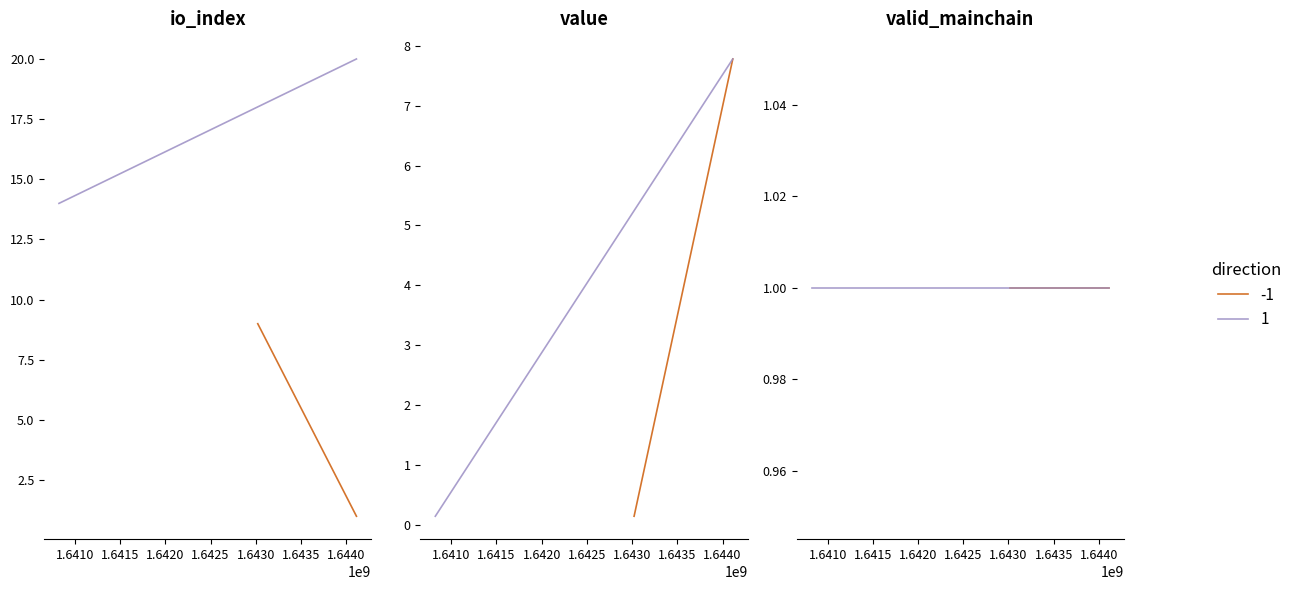

Reading left to right, extract all data points from this chart.

io_index: 1.0	20.0	9.0	14.0
value: 7.8	7.8	0.1	0.1
valid_mainchain: 1.0	1.0	1.0	1.0